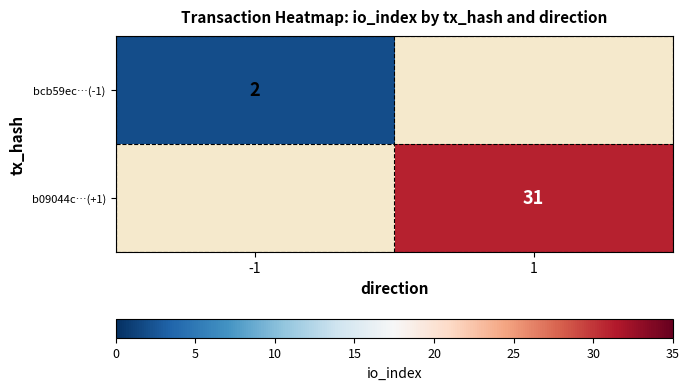

Is it true that b09044c…(+1) equals 15 at 1?

False